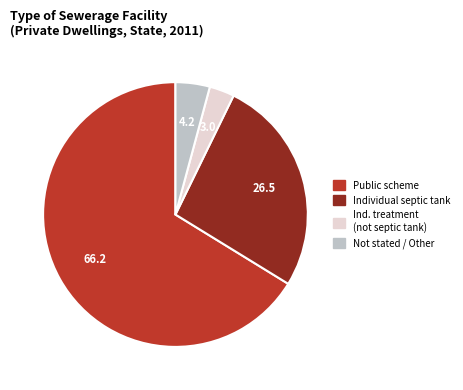

What is the smallest slice in the pie chart?

Ind. treatment (not septic tank)